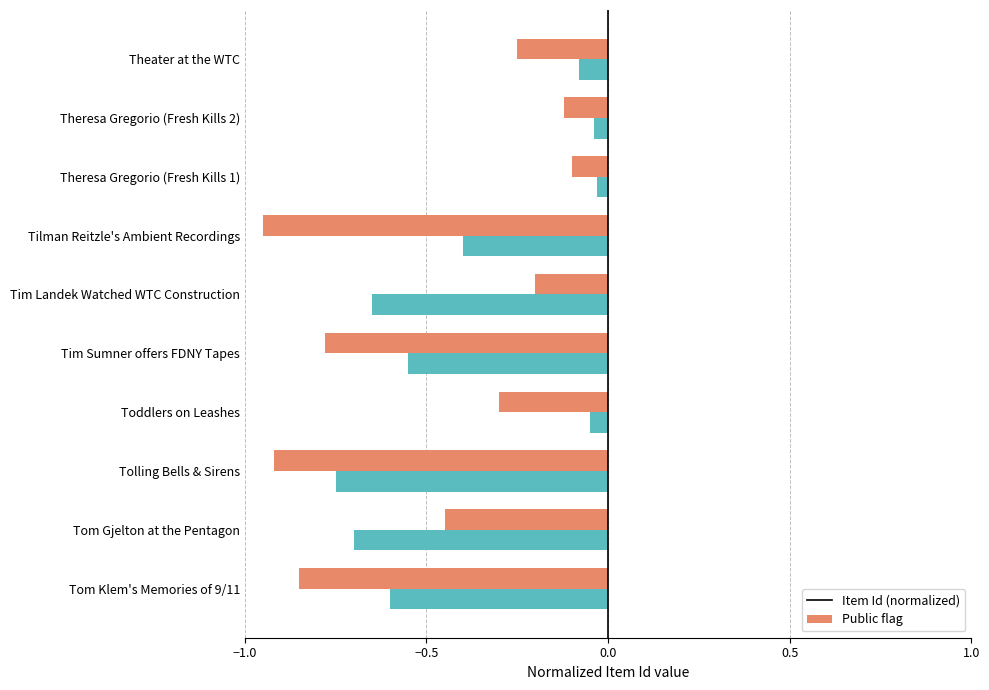

Rank the series at Tilman Reitzle's Ambient Recordings from highest to lowest value.

Public flag, Item Id (normalized)